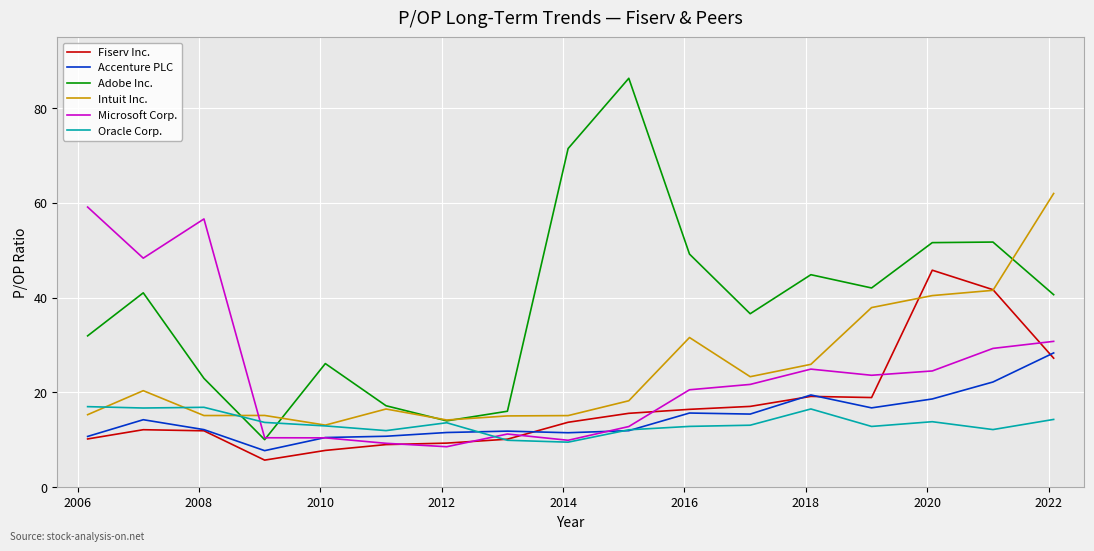

What is the minimum value shown in the chart?

5.7